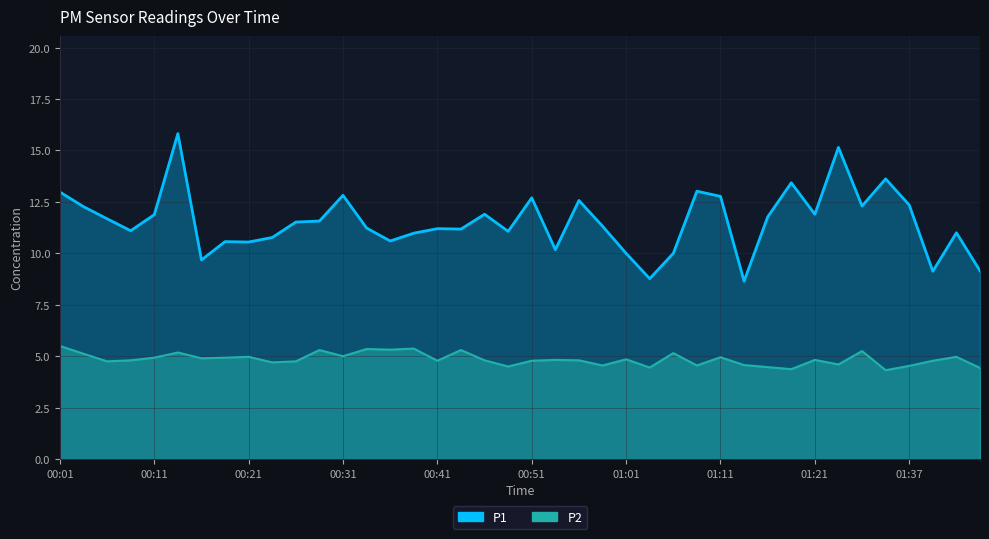

How many interior local peaks does the P1 series have?

12